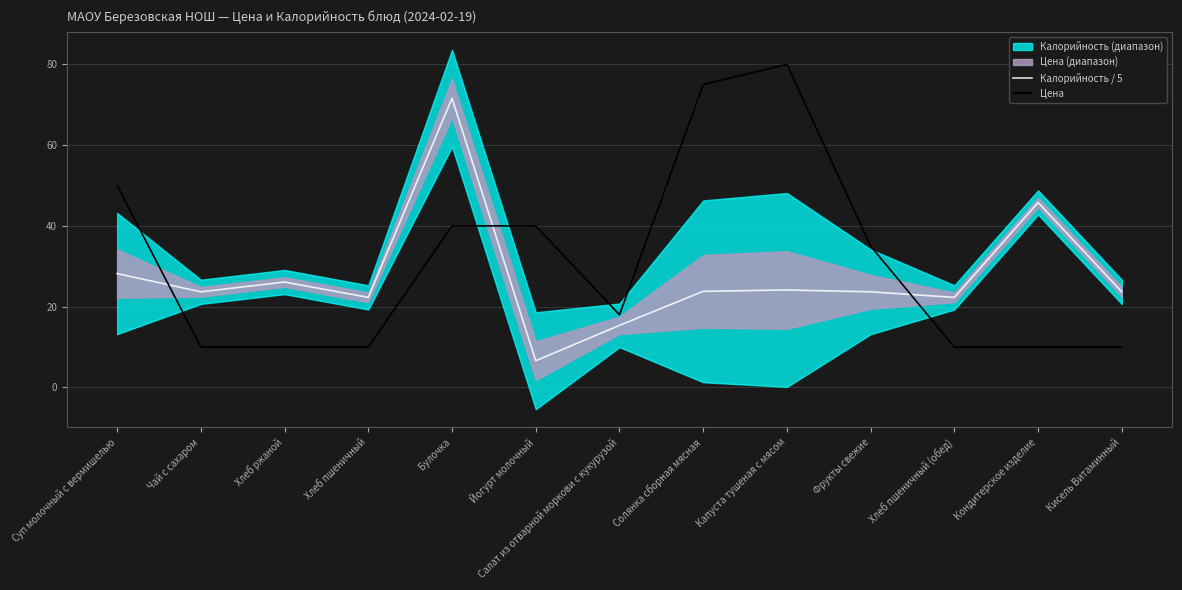

How many times do Калорийность / 5 and Цена cross each other?

3